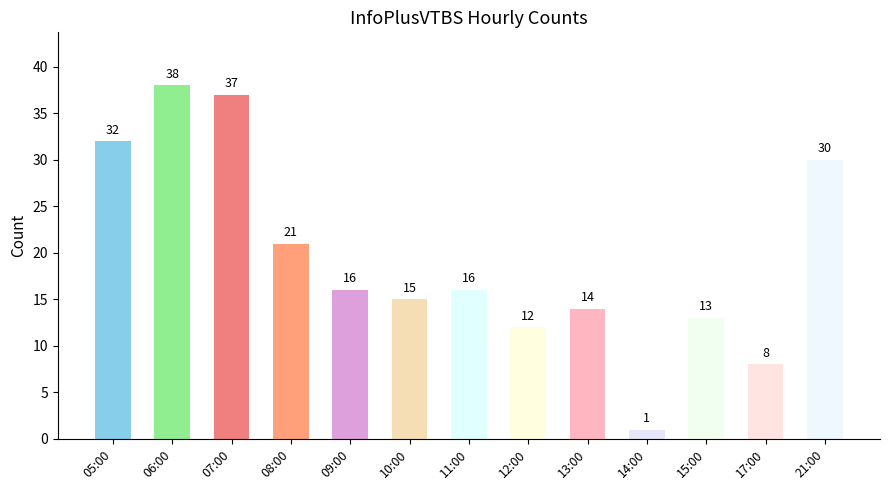

Reading right to left, extract all data points from this chart.

21:00=30	17:00=8	15:00=13	14:00=1	13:00=14	12:00=12	11:00=16	10:00=15	09:00=16	08:00=21	07:00=37	06:00=38	05:00=32